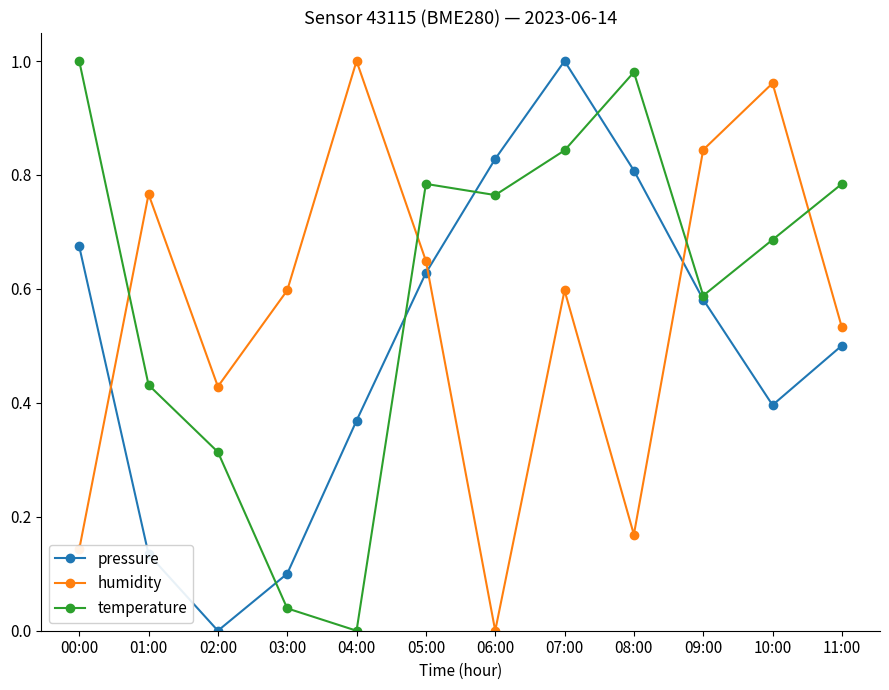

Which series changed the most between 02:00 and 06:00?

pressure